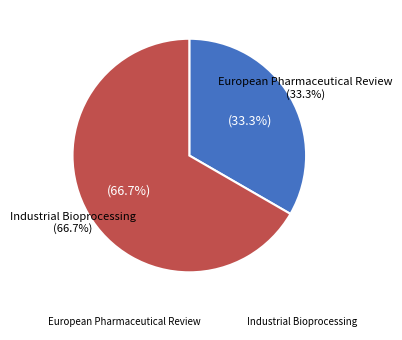

To the nearest percent, what portion does European Pharmaceutical Review represent?

33%